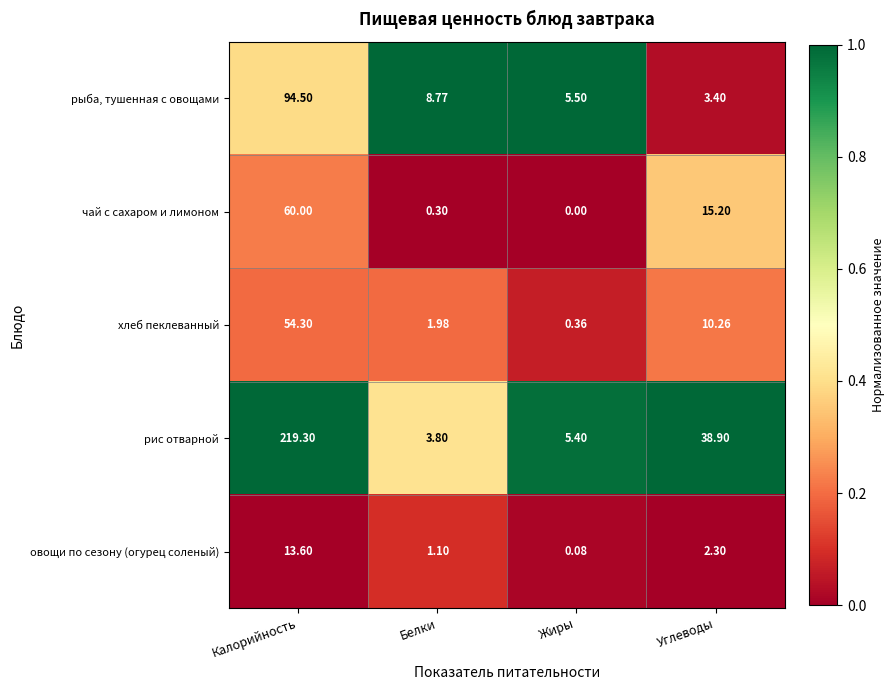

Which series changed the most between Белки and Углеводы?

рис отварной